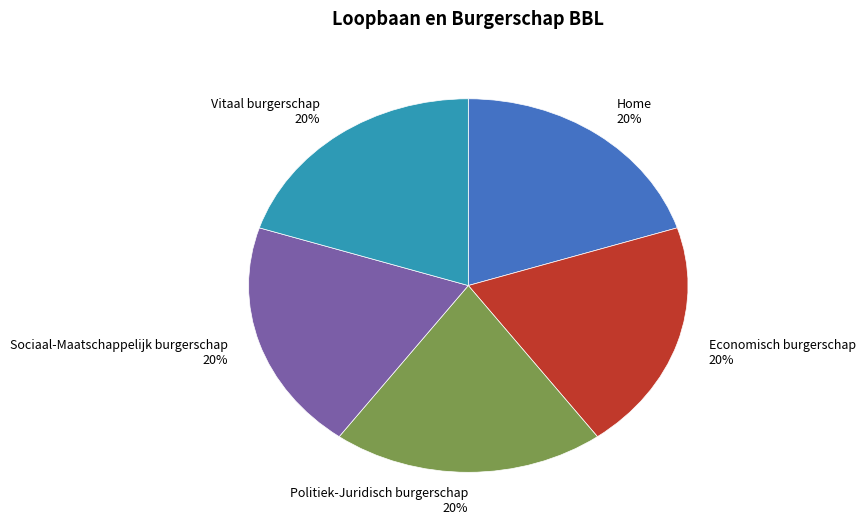

Does Sociaal-Maatschappelijk burgerschap represent more than half of the total?

No